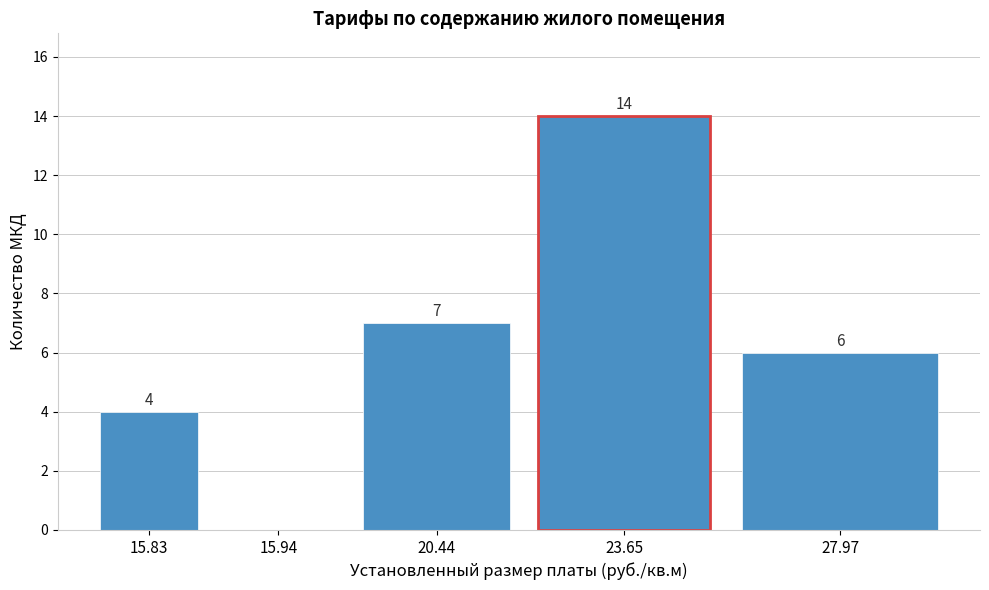

Reading left to right, transcribe all the data shown in this chart.

15.83=4	15.94=0	20.44=7	23.65=14	27.97=6